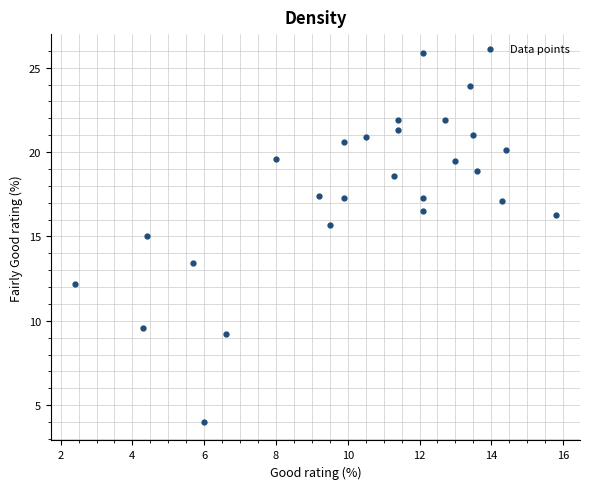

What Y value in the scatter plot is closest to 14?

13.4